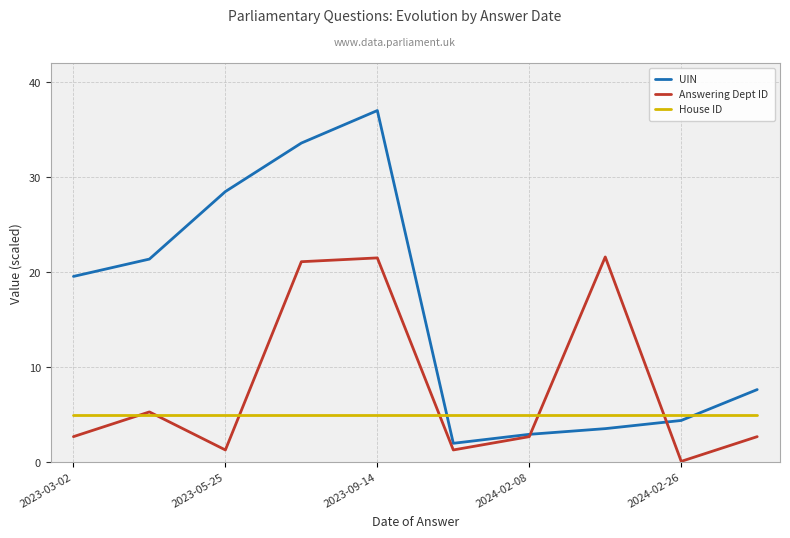

The Answering Dept ID series shows 0.1 at 2024-02-26. True or false?

True